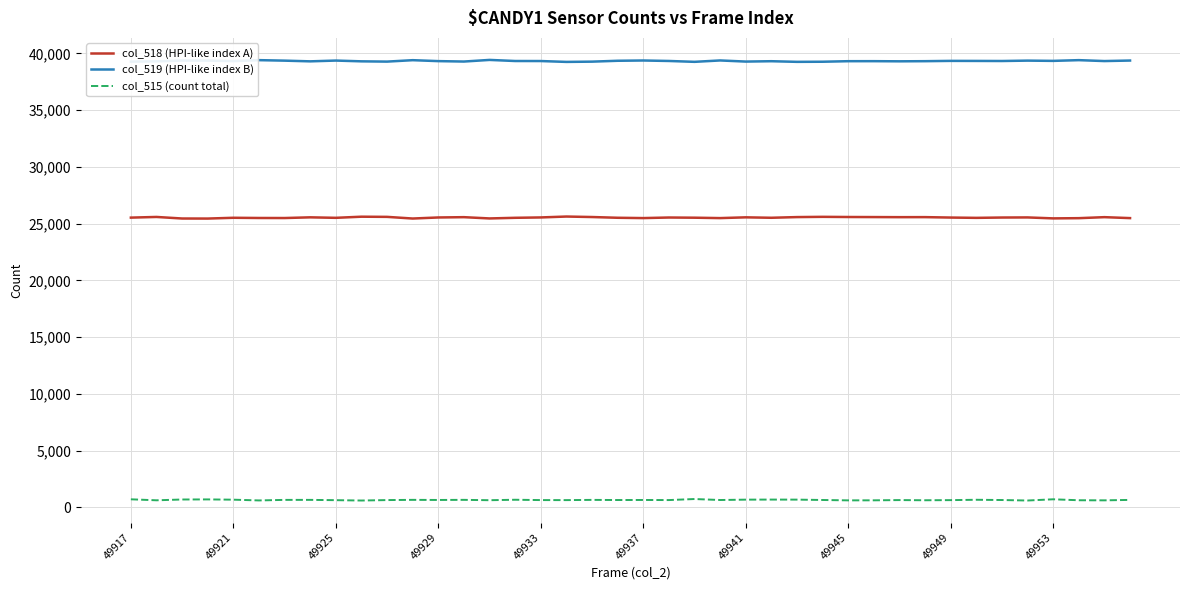

List the series in order of their peak value, lowest first.

col_515 (count total), col_518 (HPI-like index A), col_519 (HPI-like index B)